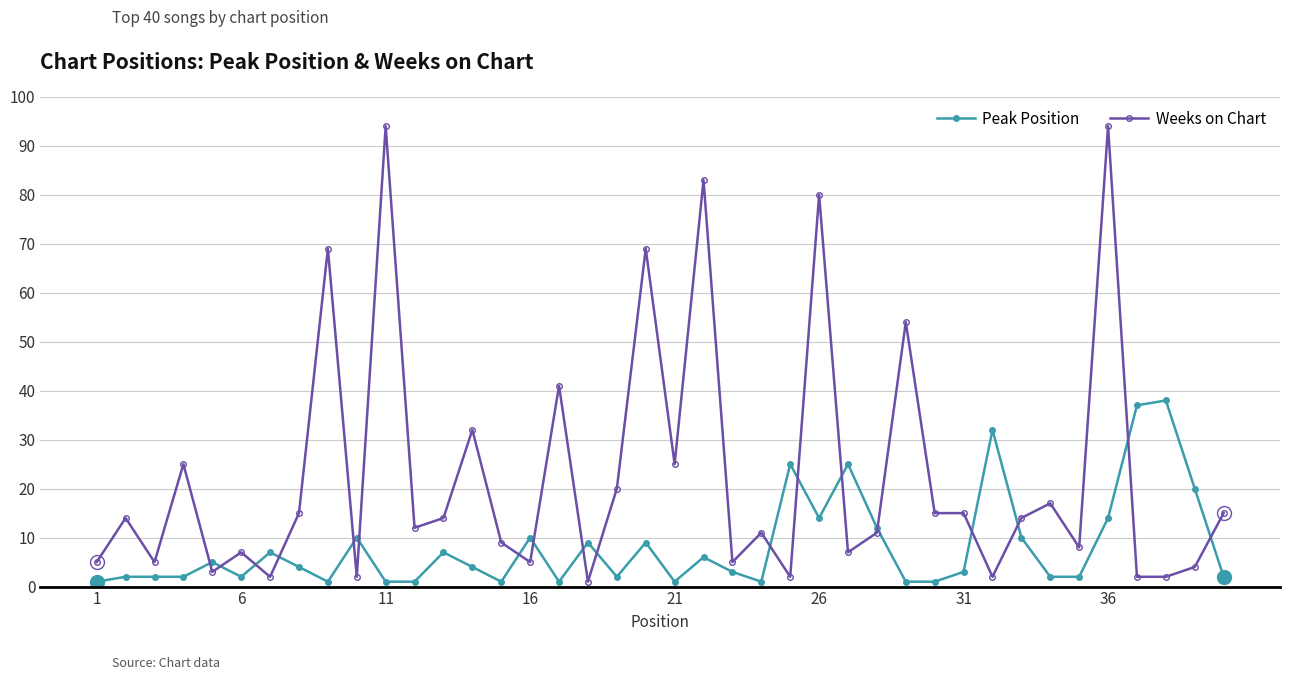

True or false: Peak Position has more than 1 interior local peaks.

True